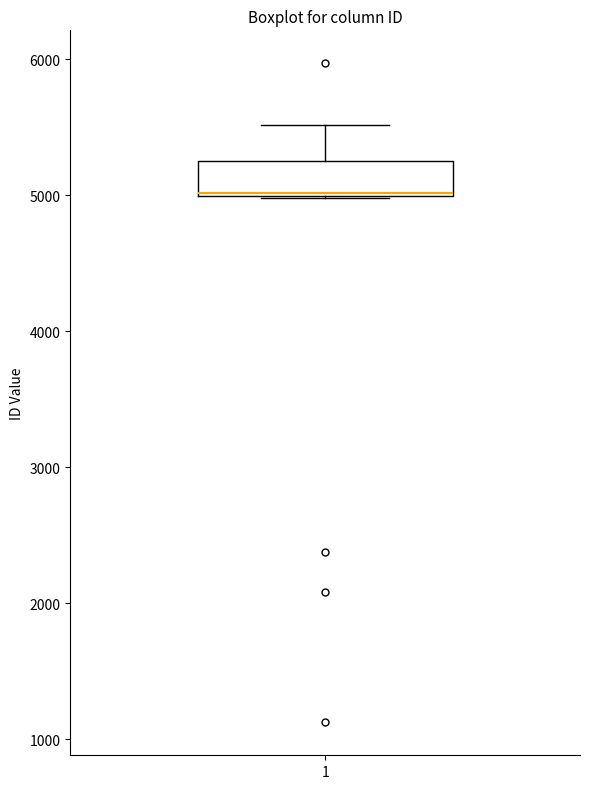

Transcribe this box plot: give where the median line is, the range the box spans, and where the two whiskers end, as read against the y-axis. The values are not printed on the chart, so give them approximately, as read against the axis.

median 5000 (drawn on the box's lower edge), box 5000 to 5200, whiskers 5000 to 5500